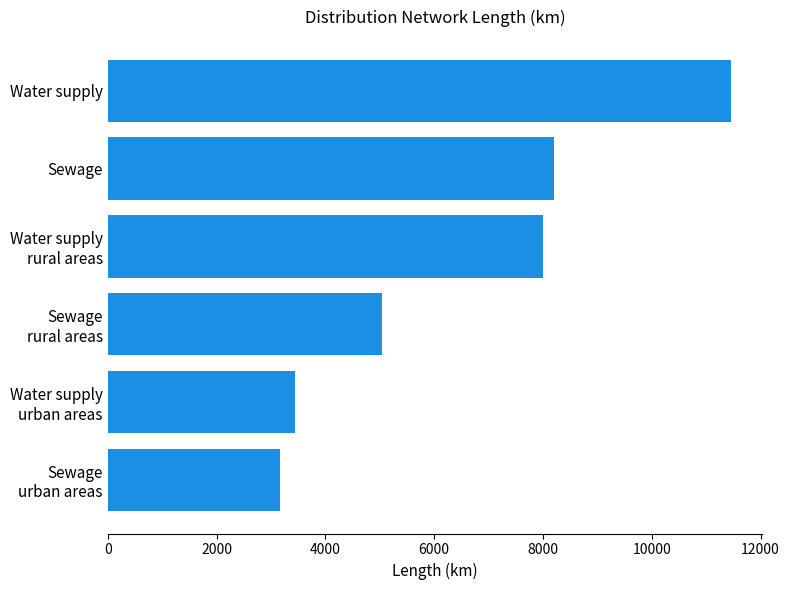

Reading bottom to top, transcribe all the data shown in this chart.

3164.4	3446.3	5033.7	8006.0	8198.1	11452.3